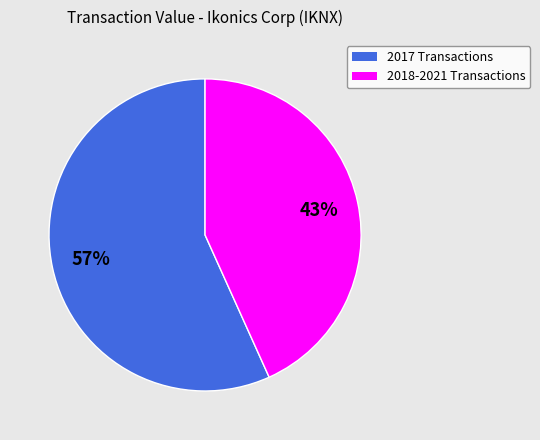

To the nearest percent, what is the average slice percentage?

50%